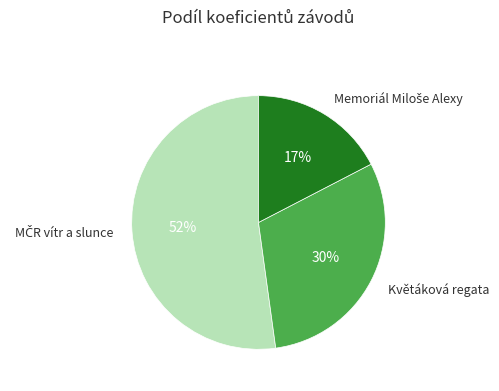

Is there any slice that represents more than half of the pie?

Yes